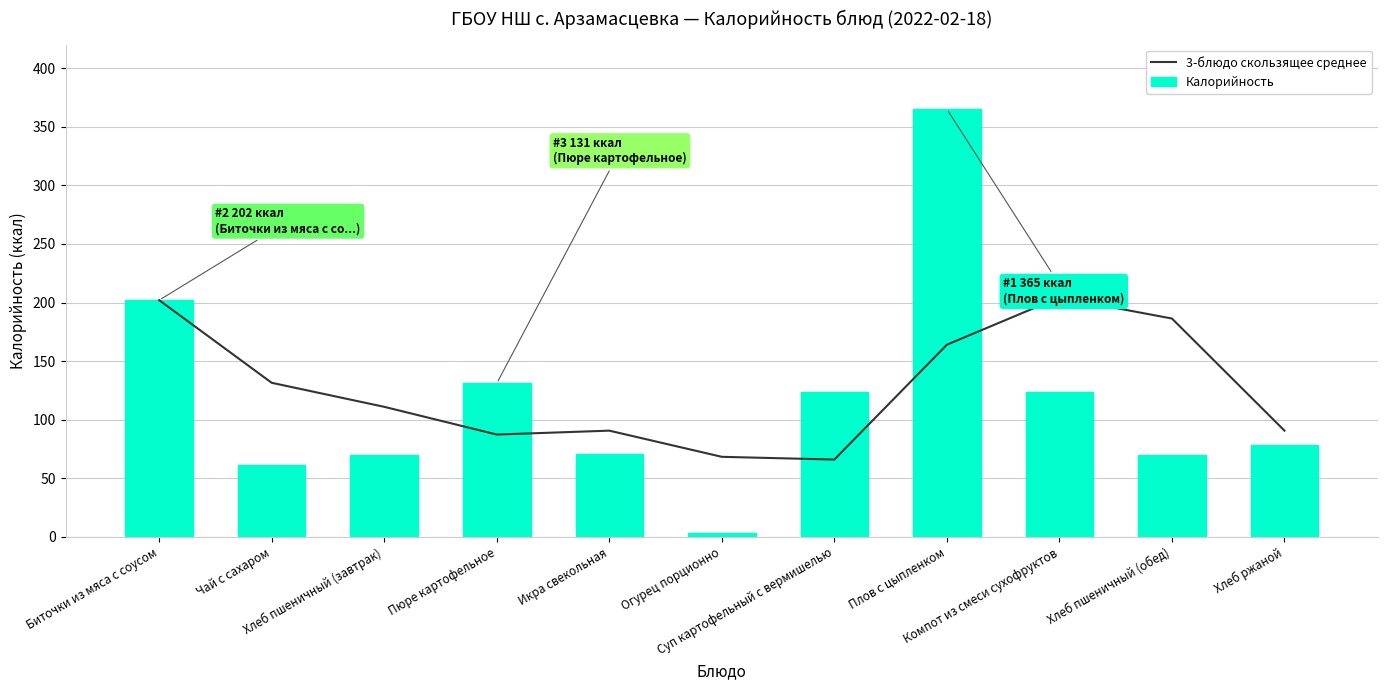

What is the label of the 9th bar from the left?

Компот из смеси сухофруктов